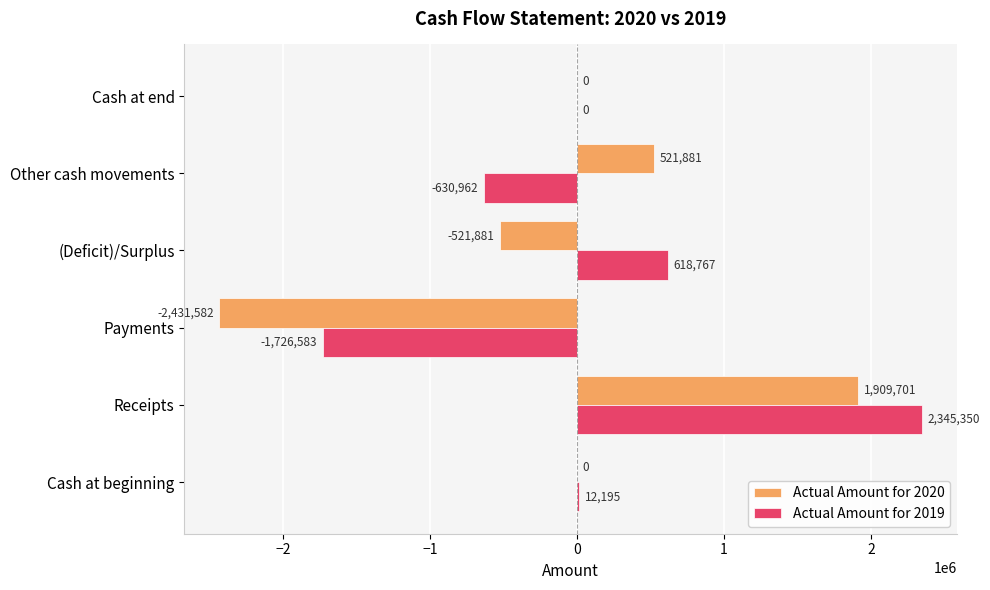

The value of Actual Amount for 2020 at Cash at beginning is 0. True or false?

True